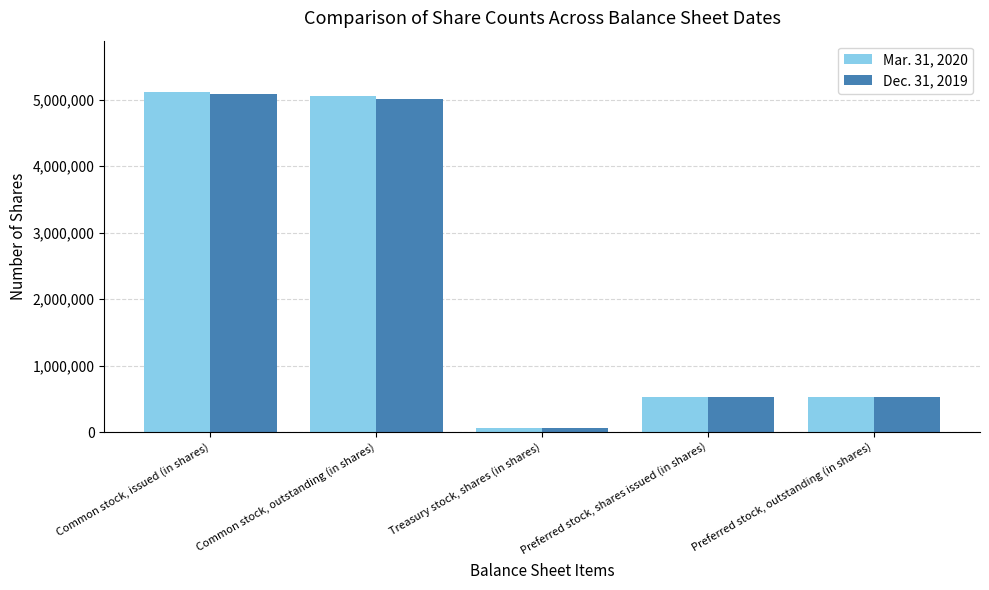

At which category does the chart reach its peak across all series?

Common stock, issued (in shares)